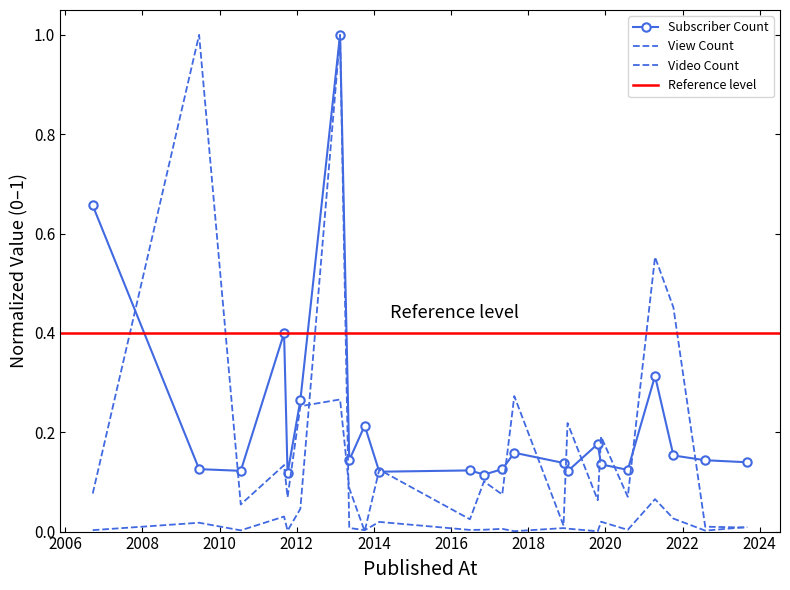

Which series has the largest total across all categories?

Subscriber Count